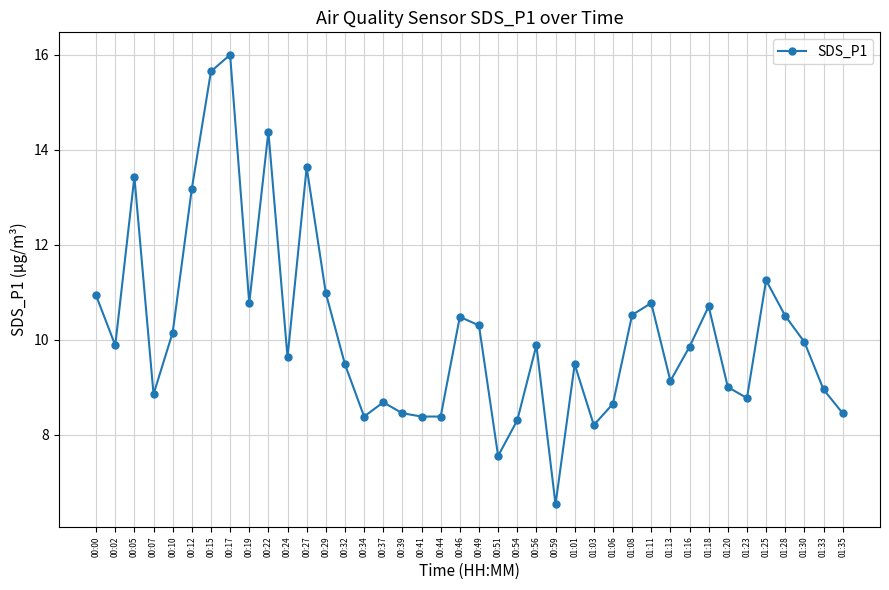

What is the approximate value at 01:03?

8.2